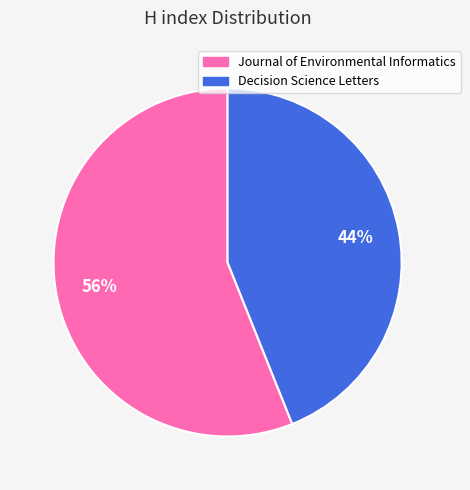

To the nearest percent, what is the difference between the Decision Science Letters and Journal of Environmental Informatics slice percentages?

12%